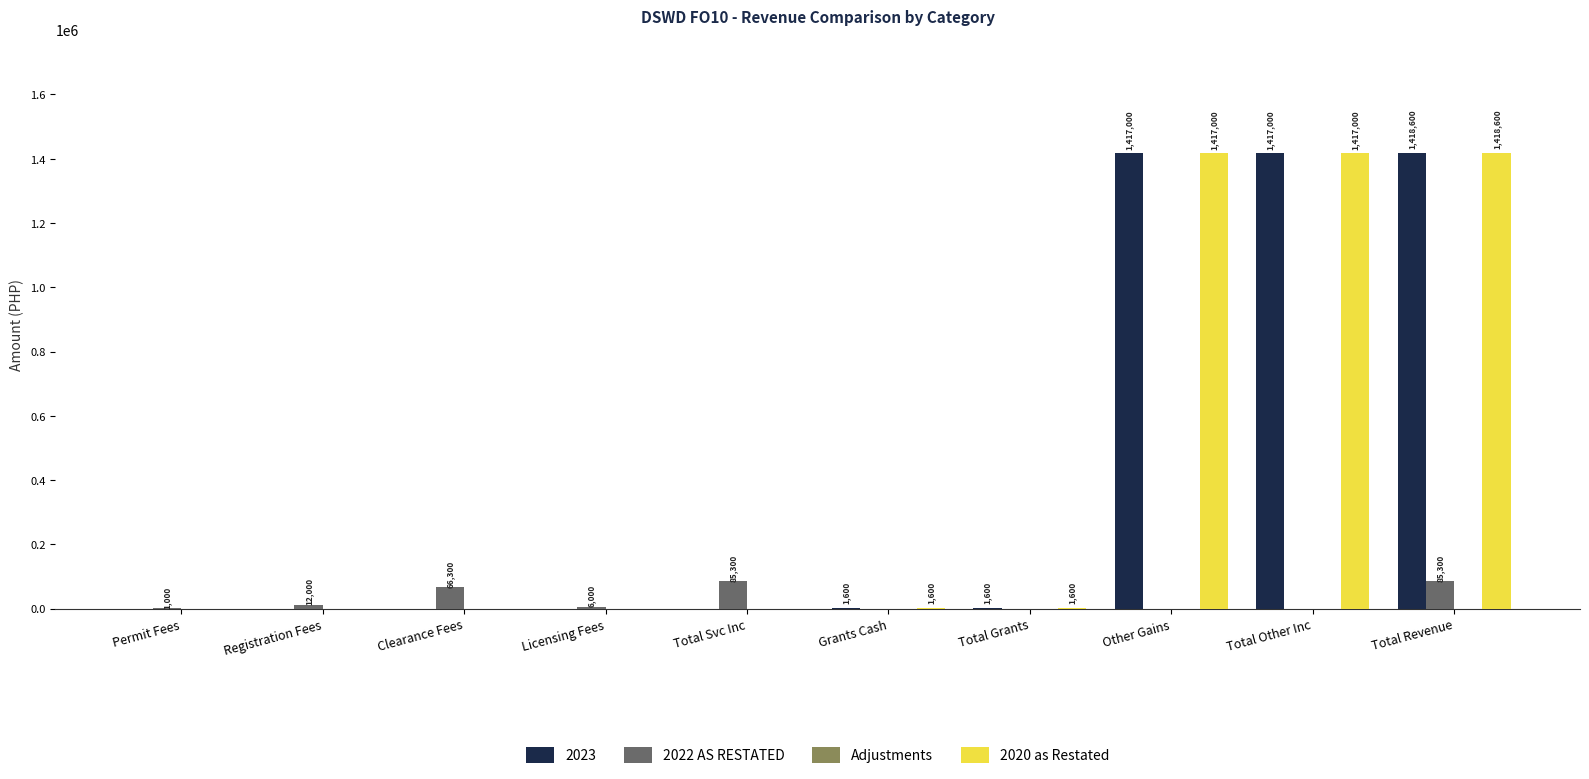

At which category is the sum across all series the highest?

Total Revenue